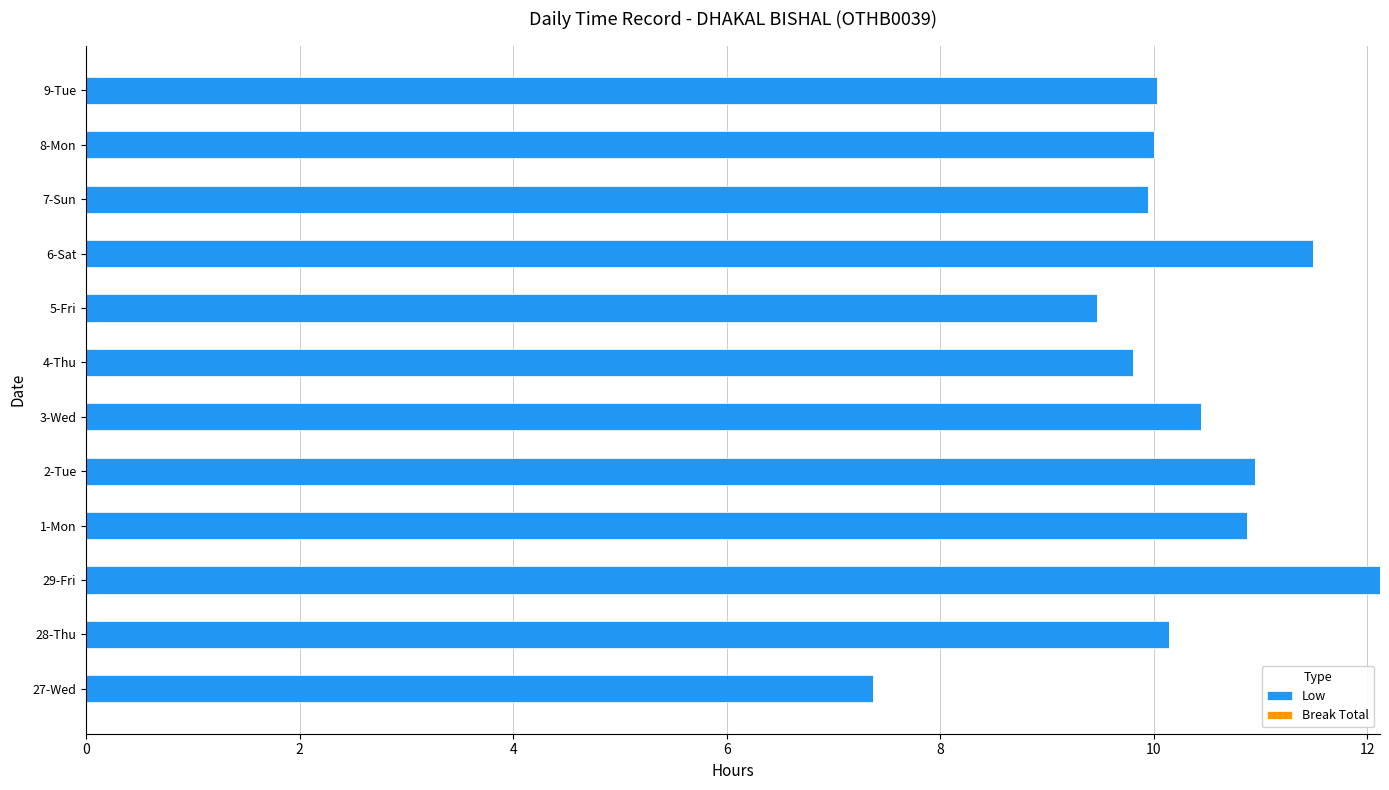

Between 6-Sat and 4-Thu, which is larger?

6-Sat